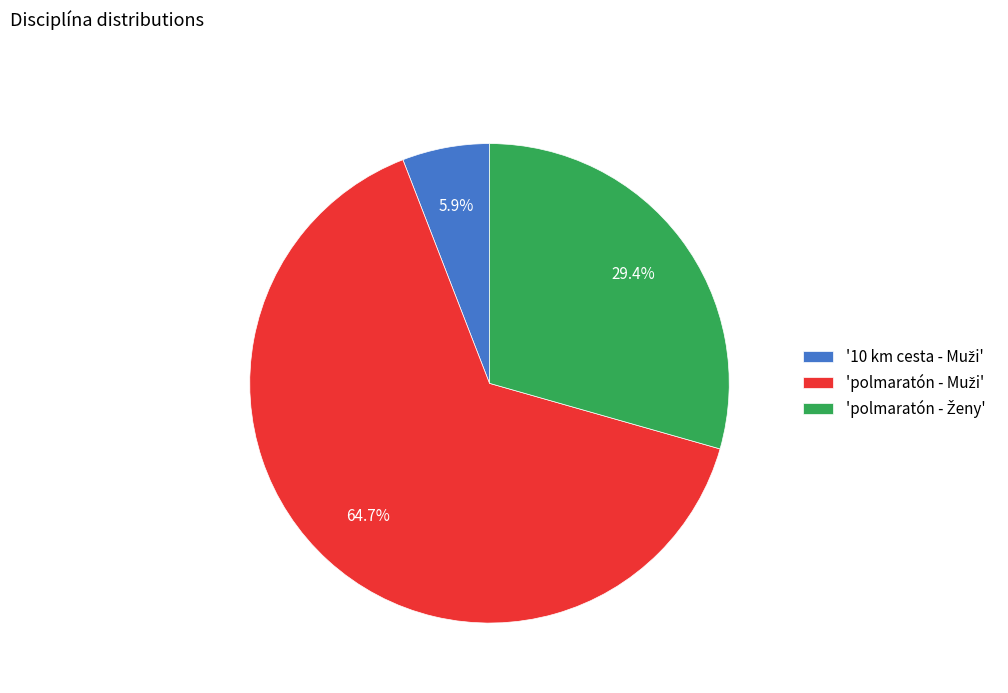

Does any single category account for the majority?

Yes